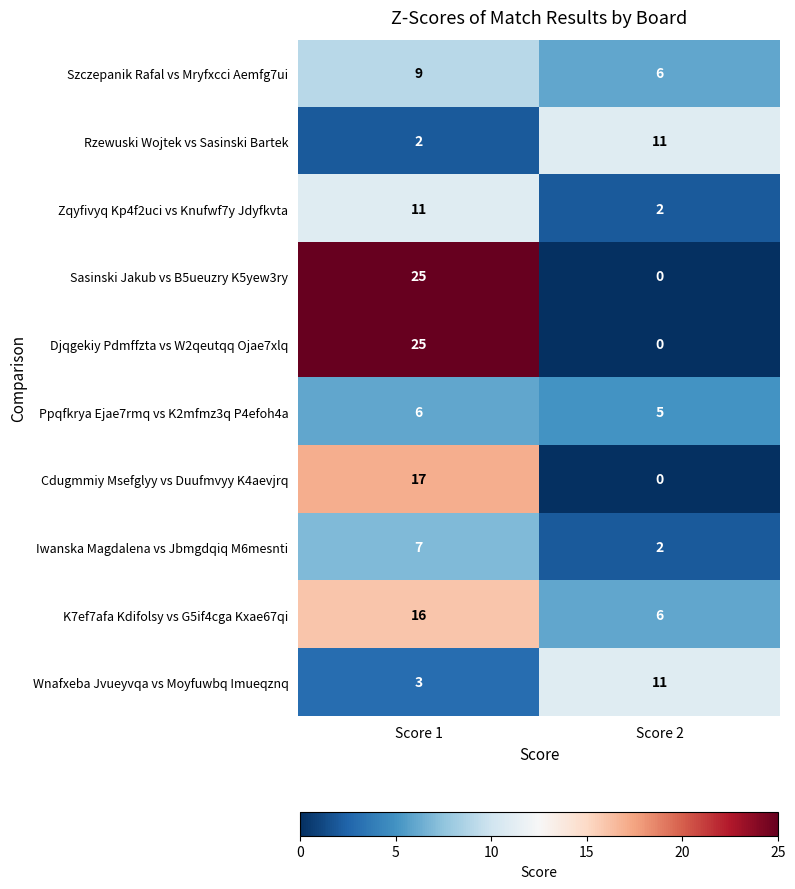

At which label is Szczepanik Rafal vs Mryfxcci Aemfg7ui closest to 7?

Score 2